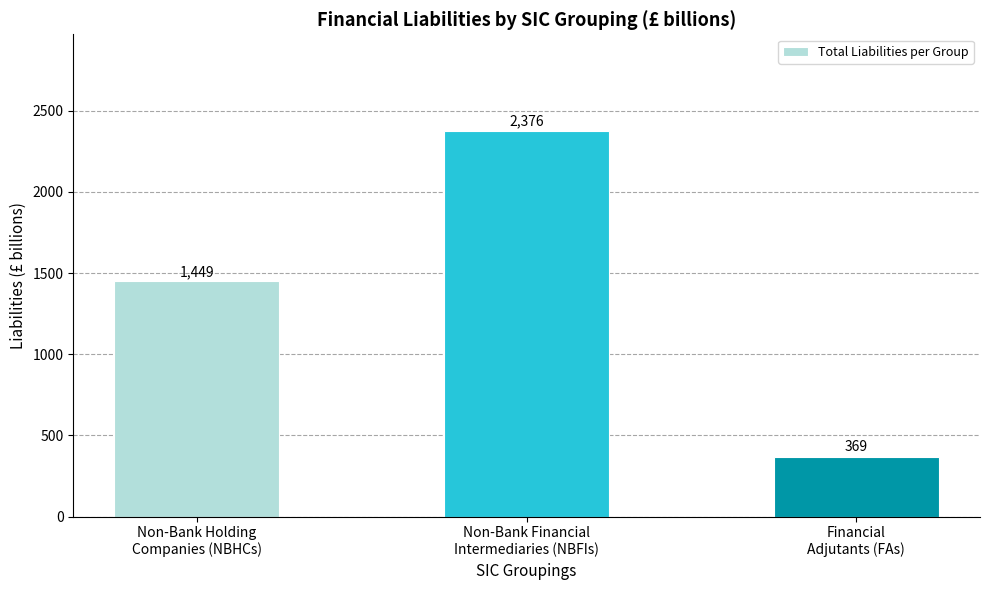

What is the value of the 1st bar from the left?

1449